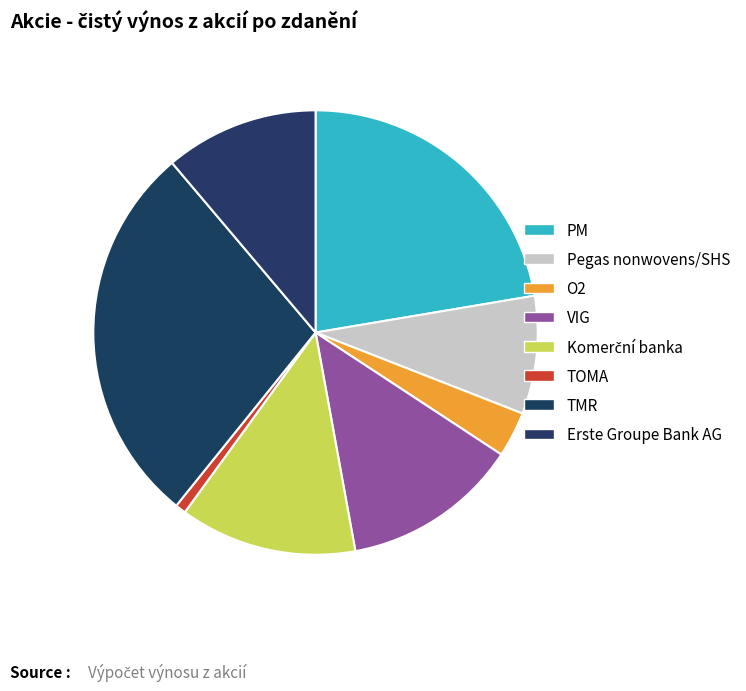

How many segments does this pie chart have?

8